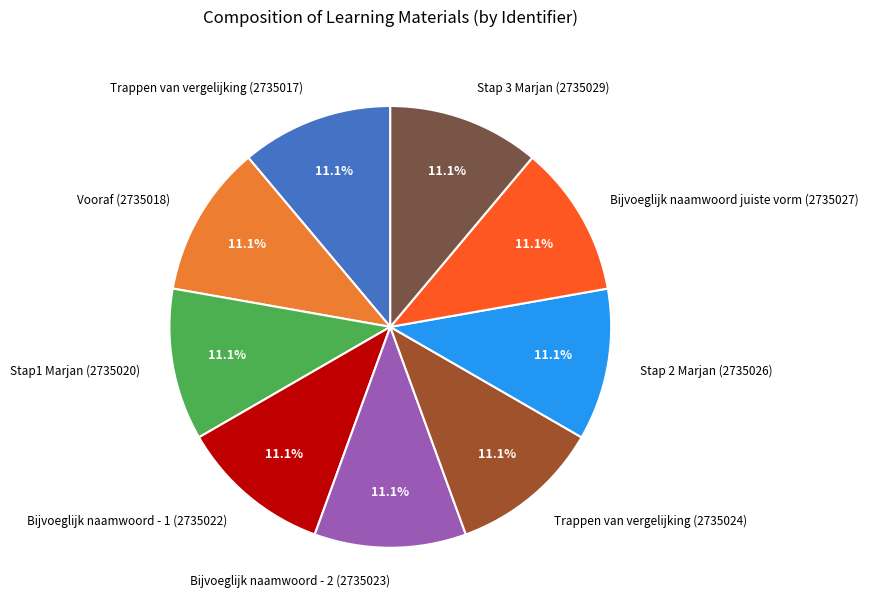

Is it true that Bijvoeglijk naamwoord - 2 (2735023) is 11% of the pie?

True